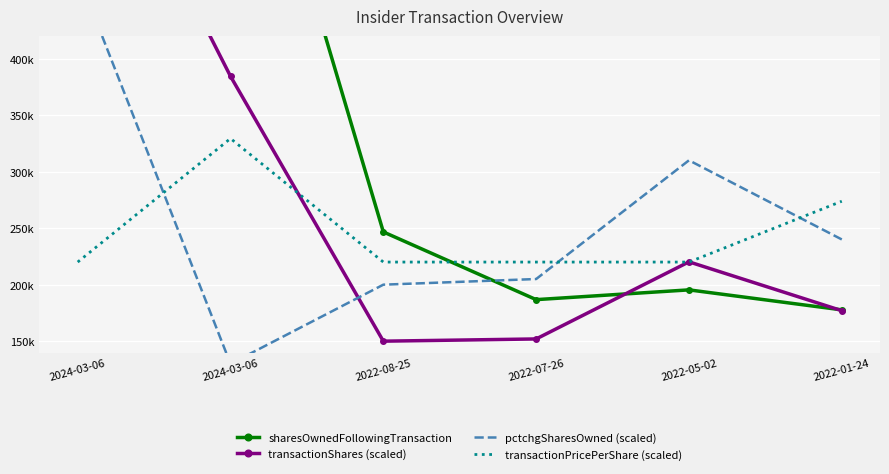

Is it true that transactionPricePerShare (scaled) equals 141324 at 2022-05-02?

False